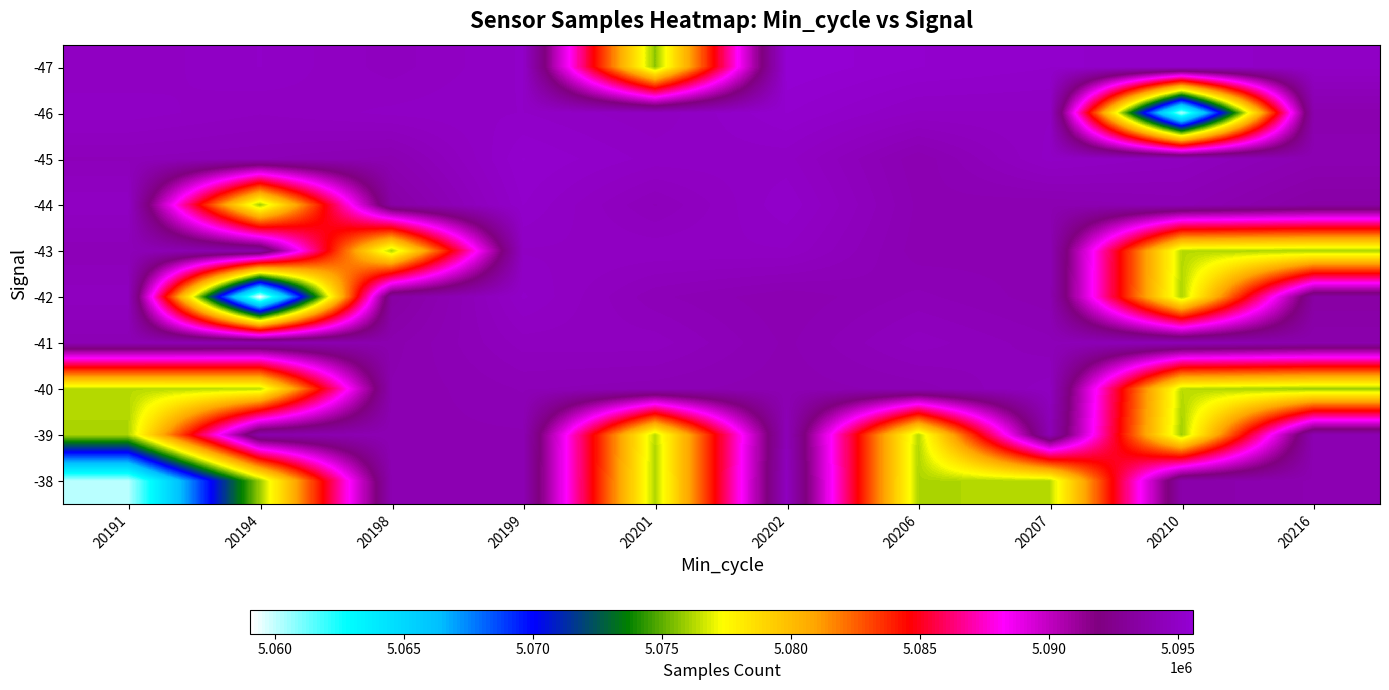

Reading right to left, transcribe all the data shown in this chart.

-47: 20216=5094889	20210=5095114	20207=5095141	20206=5095284	20202=5095562	20201=5075656	20199=5095016	20198=5094635	20194=5094996	20191=5094737
-46: 20216=5093921	20210=5060088	20207=5094833	20206=5094833	20202=5095284	20201=5094737	20199=5094996	20198=5094889	20194=5094720	20191=5094935
-45: 20216=5094075	20210=5094645	20207=5094904	20206=5094015	20202=5094904	20201=5094935	20199=5095284	20198=5094075	20194=5094295	20191=5094406
-44: 20216=5093520	20210=5094194	20207=5094015	20206=5094100	20202=5095114	20201=5094406	20199=5095141	20198=5093520	20194=5075932	20191=5094818
-43: 20216=5076060	20210=5076269	20207=5094100	20206=5094050	20202=5094833	20201=5094818	20199=5094833	20198=5076060	20194=5093737	20191=5094320
-42: 20216=5093433	20210=5076111	20207=5094050	20206=5094320	20202=5094015	20201=5094320	20199=5095015	20198=5093433	20194=5059044	20191=5094645
-41: 20216=5093858	20210=5094295	20207=5094320	20206=5094645	20202=5094100	20201=5094645	20199=5094635	20198=5093921	20194=5094112	20191=5094194
-40: 20216=5075840	20210=5076322	20207=5094645	20206=5094194	20202=5094050	20201=5094194	20199=5094295	20198=5094015	20194=5076322	20191=5076269
-39: 20216=5094112	20210=5075932	20207=5094194	20206=5076269	20202=5094320	20201=5076269	20199=5094112	20198=5094100	20194=5093858	20191=5076111
-38: 20216=5094015	20210=5093737	20207=5076269	20206=5076111	20202=5094645	20201=5076111	20199=5094075	20198=5094050	20194=5075840	20191=5060088